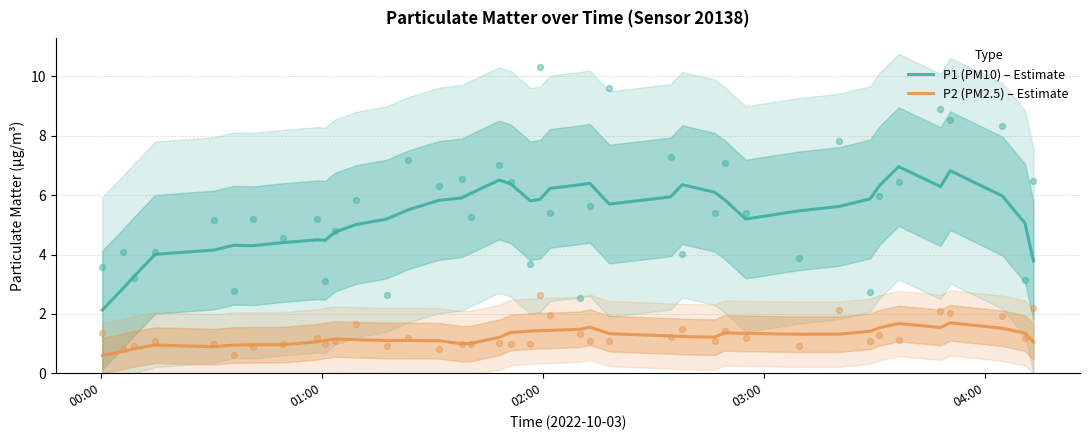

Which series has the largest total across all categories?

P1 (PM10) – Estimate